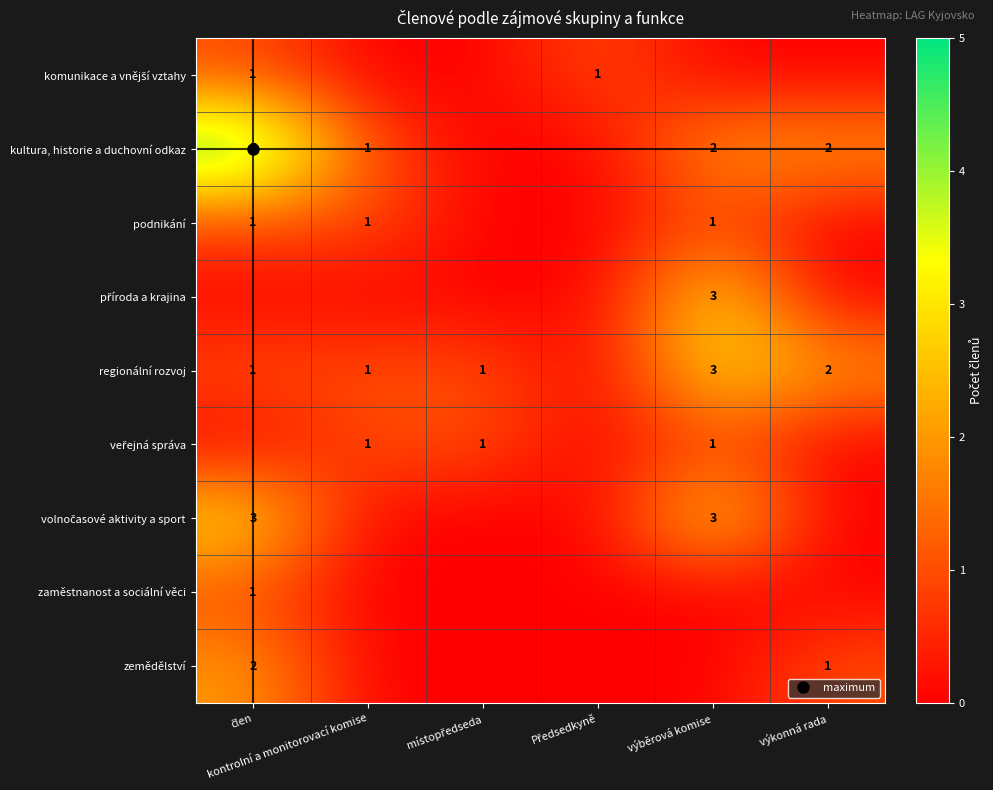

Count the volnočasové aktivity a sport values in the range 0 to 3.

6